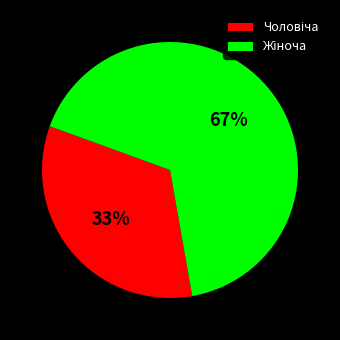

To the nearest percent, what is the average slice percentage?

50%